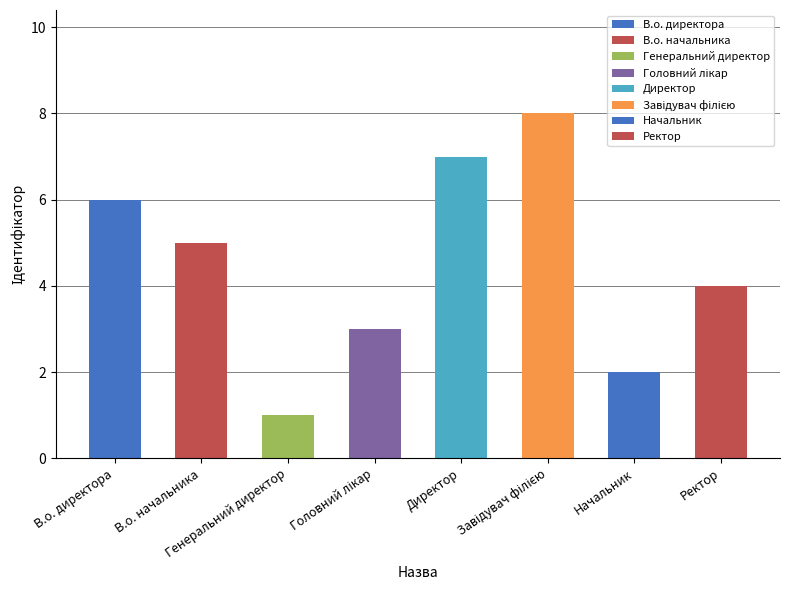

Reading left to right, transcribe all the data shown in this chart.

6	5	1	3	7	8	2	4